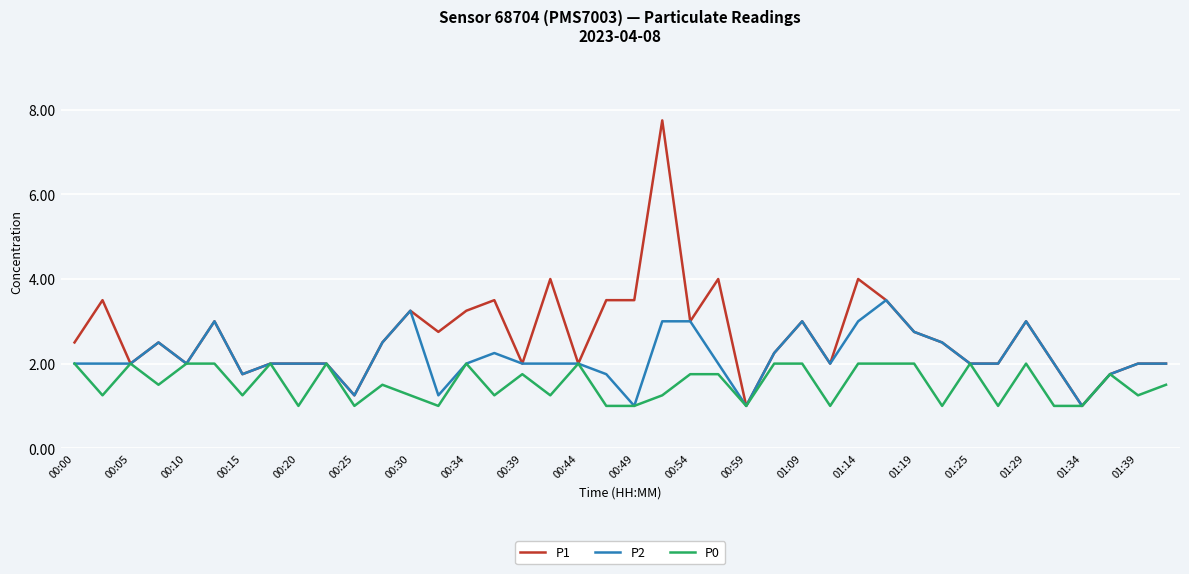

What is the maximum value shown in the chart?

7.8